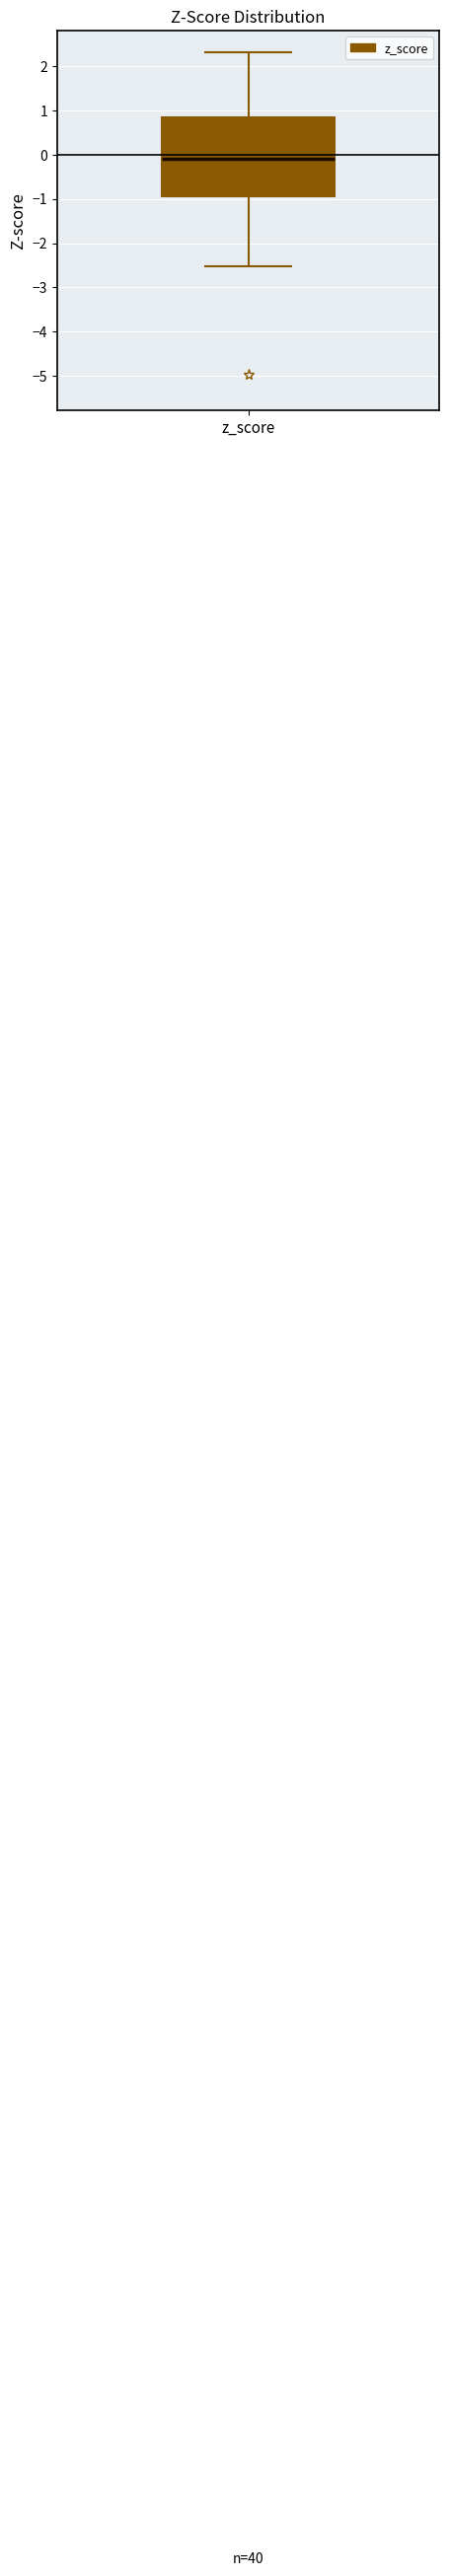

Transcribe this box plot: give where the median line is, the range the box spans, and where the two whiskers end, as read against the y-axis. The values are not printed on the chart, so give them approximately, as read against the axis.

median -0.1, box -0.9 to 0.8, whiskers -2.5 to 2.3